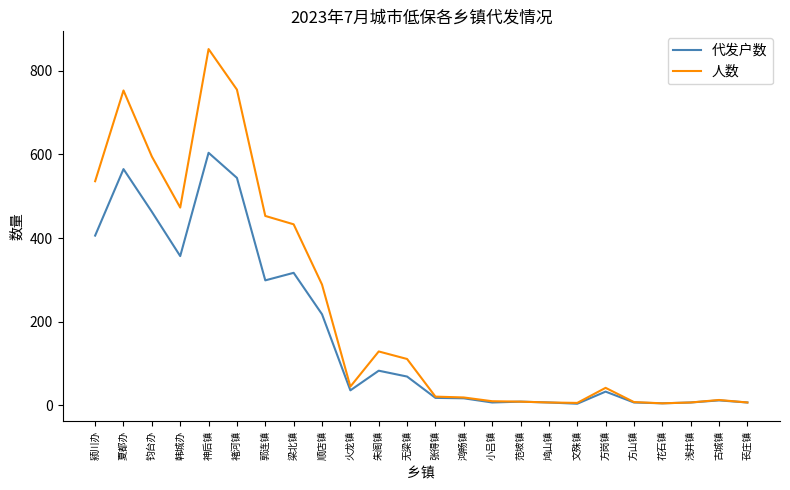

At which category is the sum across all series the highest?

神后镇